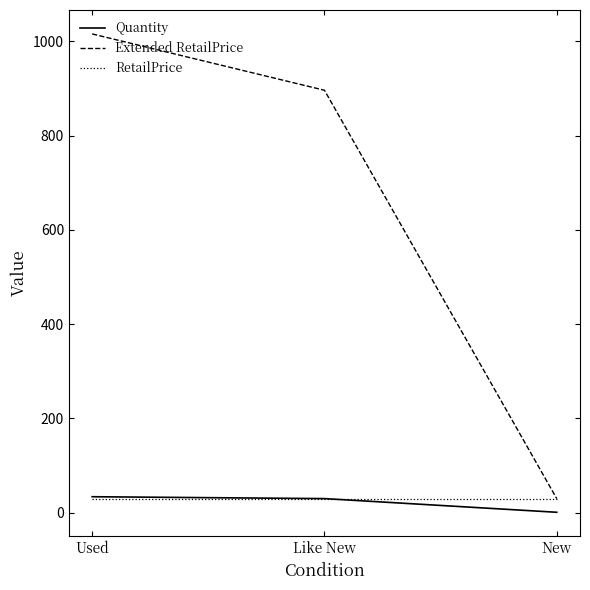

What is the spread (max minus min) of values at Used?

986.0